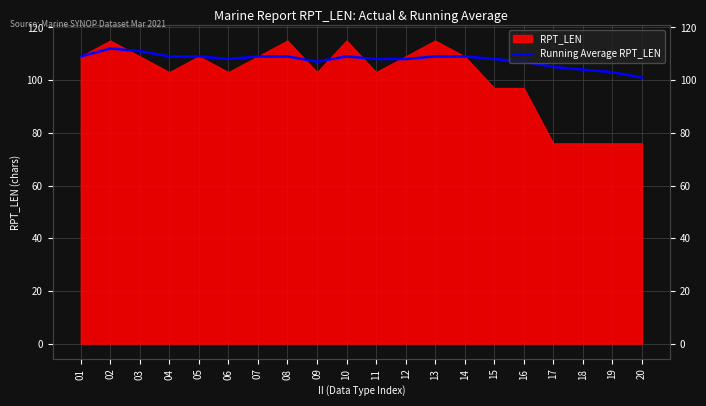

The chart shows a value of 201 at 02. True or false?

False